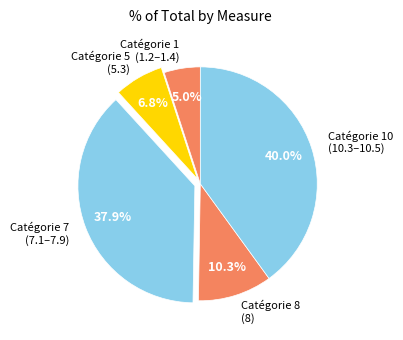

Between Catégorie 7 (7.1–7.9) and Catégorie 5 (5.3), which is larger?

Catégorie 7 (7.1–7.9)